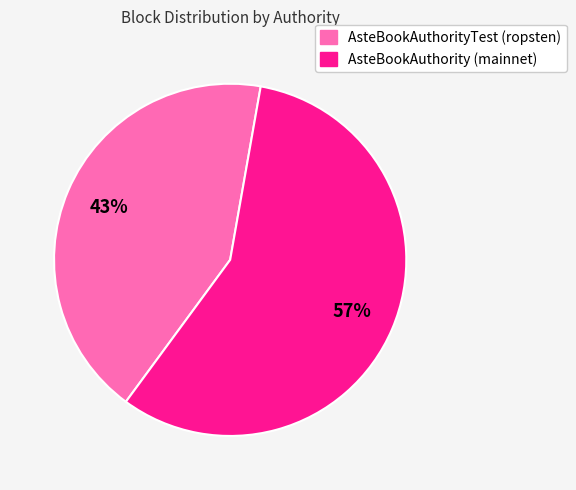

How many segments does this pie chart have?

2